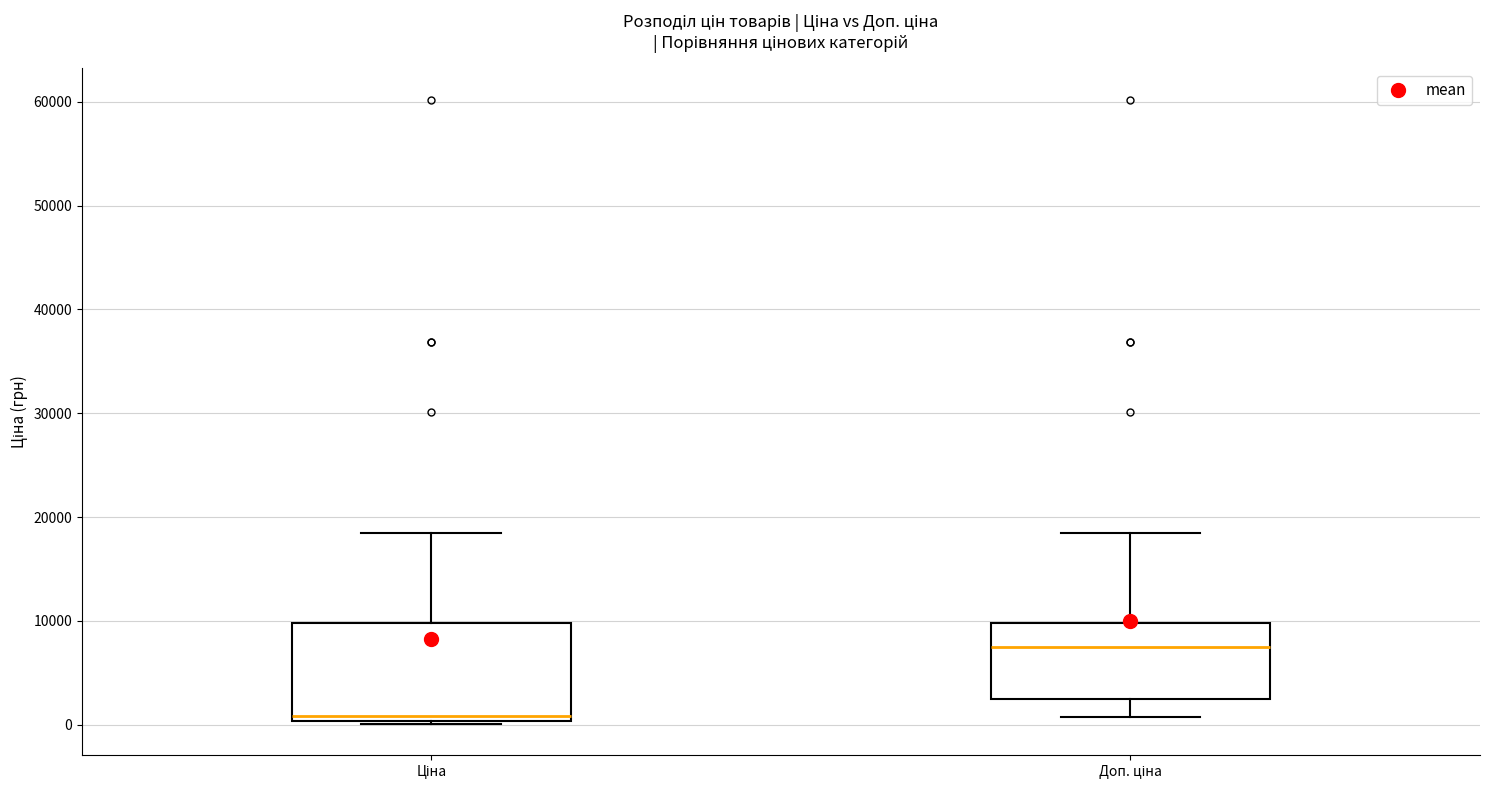

Reading left to right, transcribe this box plot: for each box, give where its median line is, the range the box spans, and where its two whiskers end, as read against the y-axis. The values are not printed on the chart, so give them approximately, as read against the axis.

Ціна: median 1000, box 0 to 10000, whiskers 0 to 18000
Доп. ціна: median 7000, box 3000 to 10000, whiskers 1000 to 18000